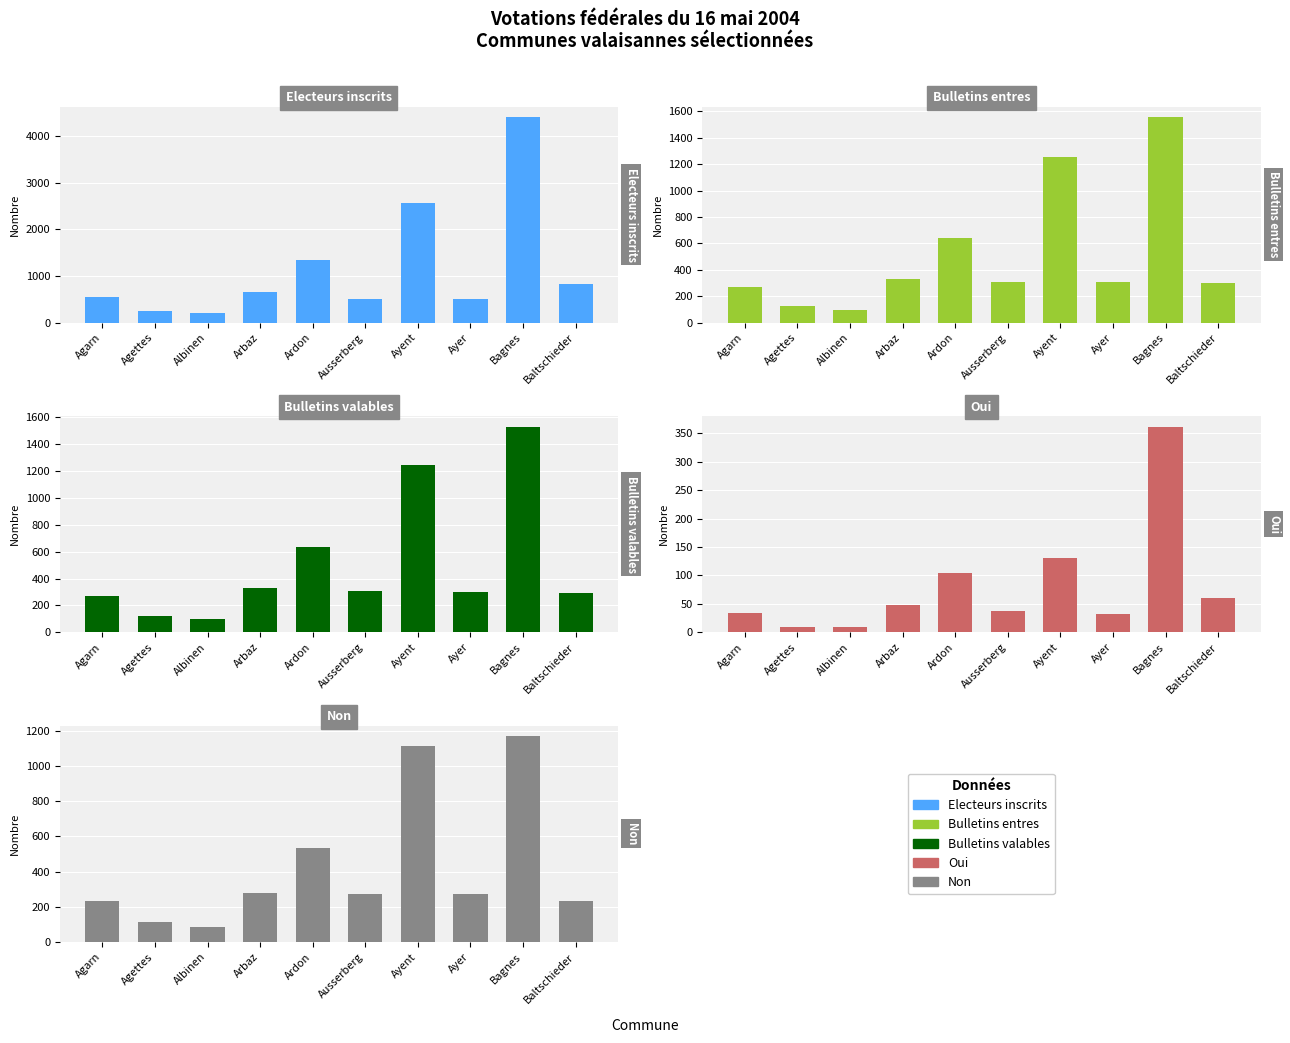

Is it true that Bulletins entres equals 41 at Agettes?

False